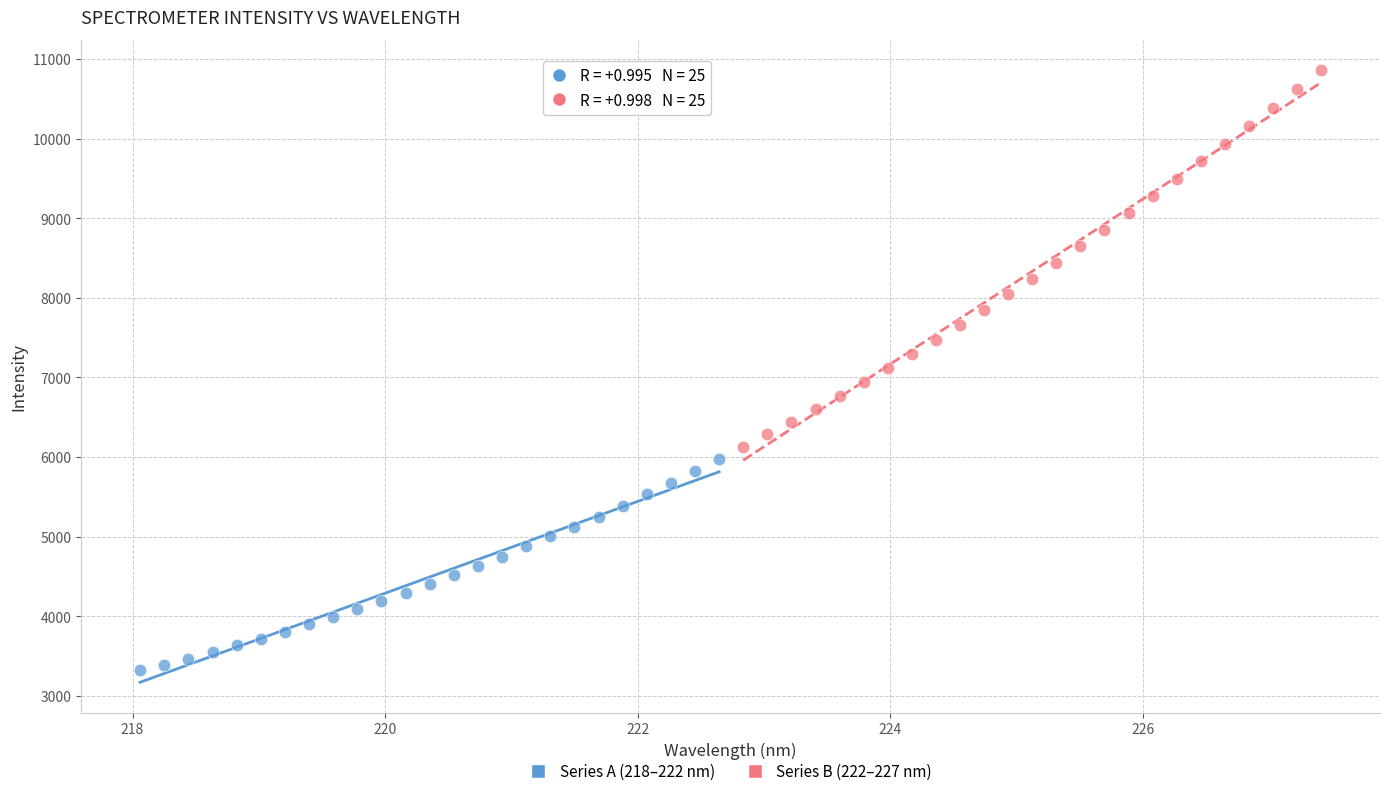

Which series has the largest Y range (max minus min)?

Series B (222–227 nm)